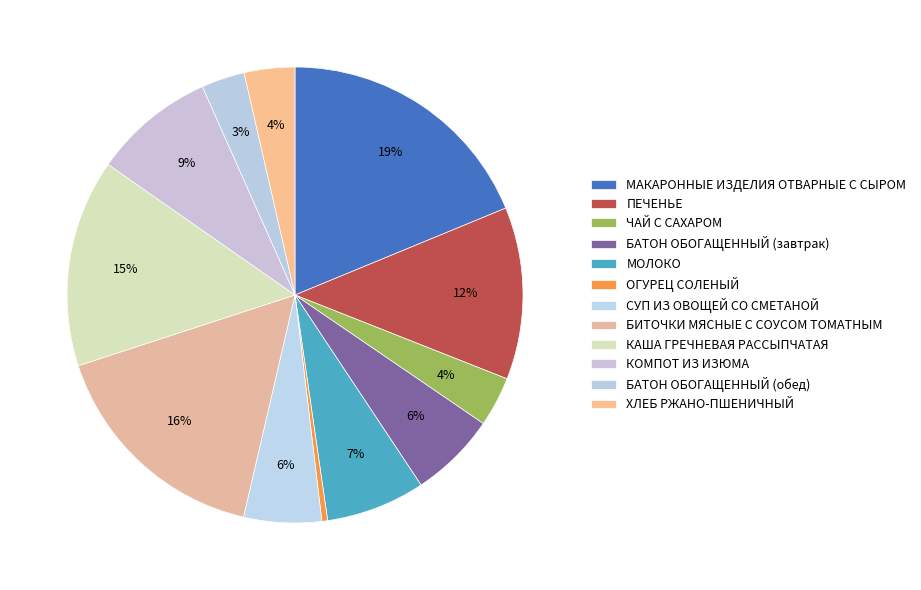

Count the number of slices in the pie.

12